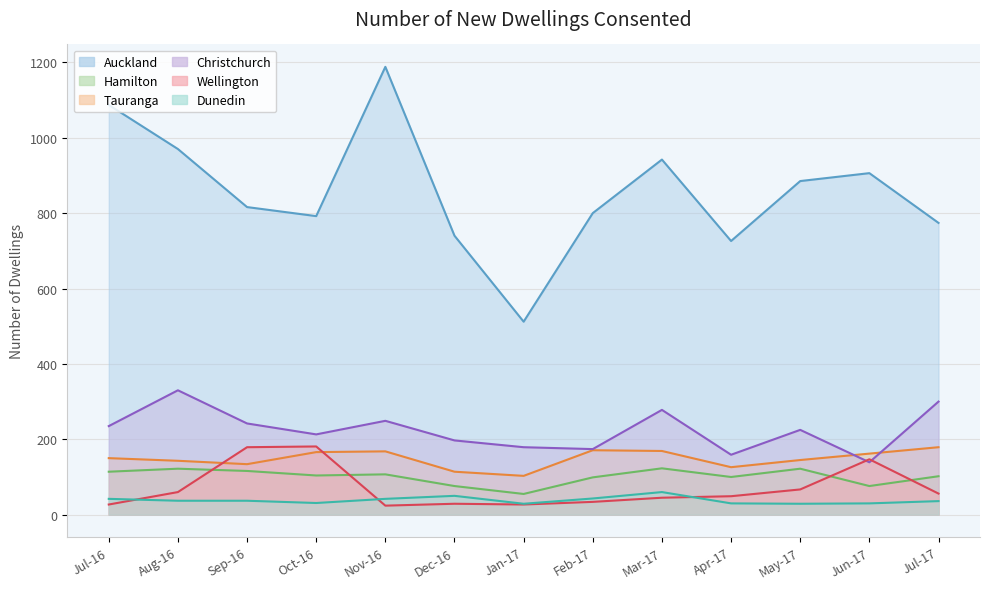

What is the difference between the highest and lowest values at Feb-17?

766